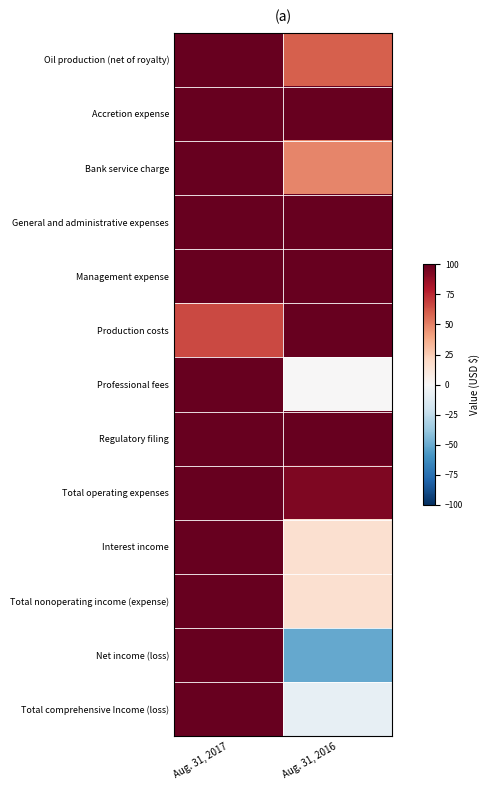

At which category is the sum across all series the highest?

Aug. 31, 2017